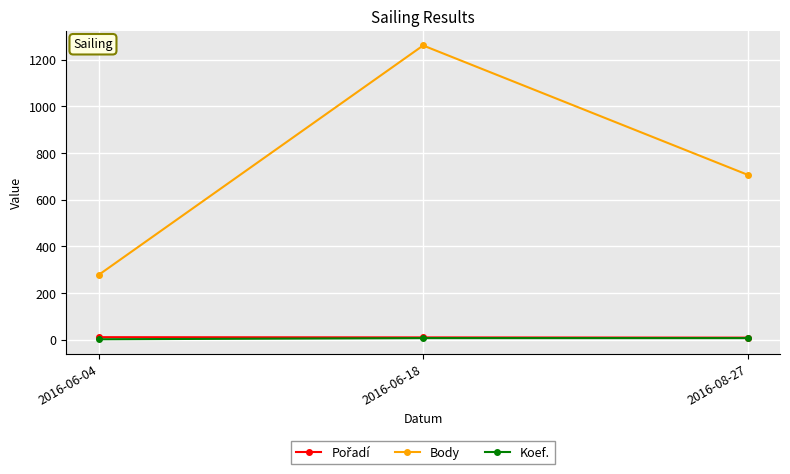

How many data points in Body are less than 707?

1